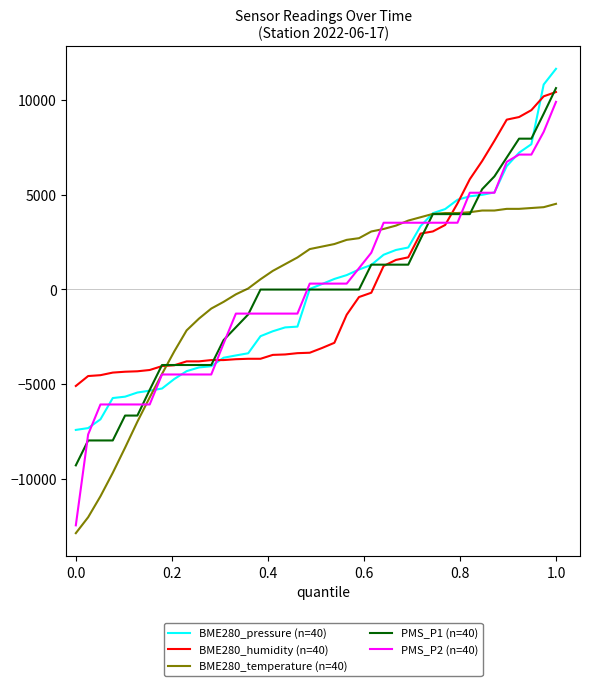

Which series has the widest spread of values?

PMS_P2 (n=40)